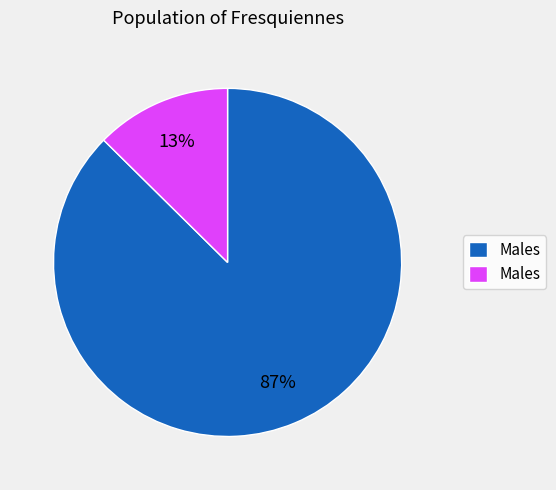

To the nearest percent, what is the average slice percentage?

50%